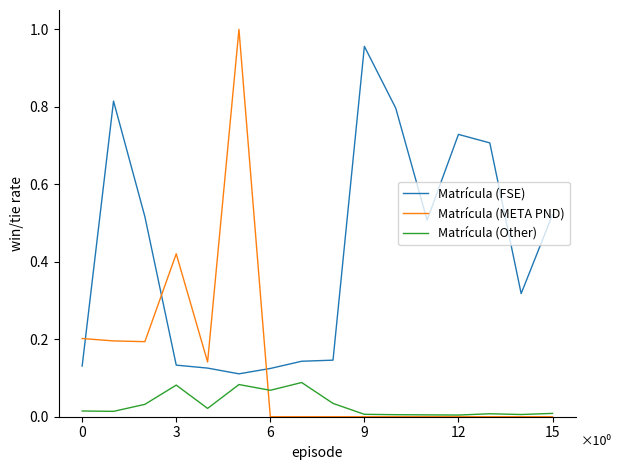

Which series has the largest total across all categories?

Matrícula (FSE)